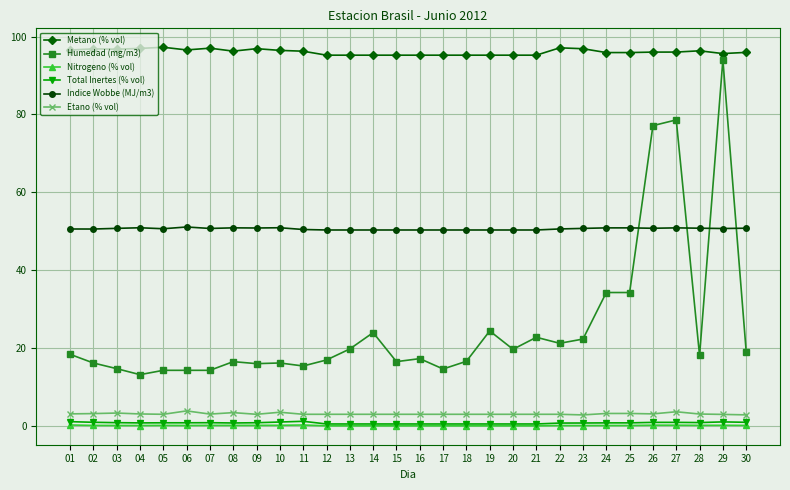

What is the value of the Total Inertes (% vol) point at the 13th from the left?

0.6